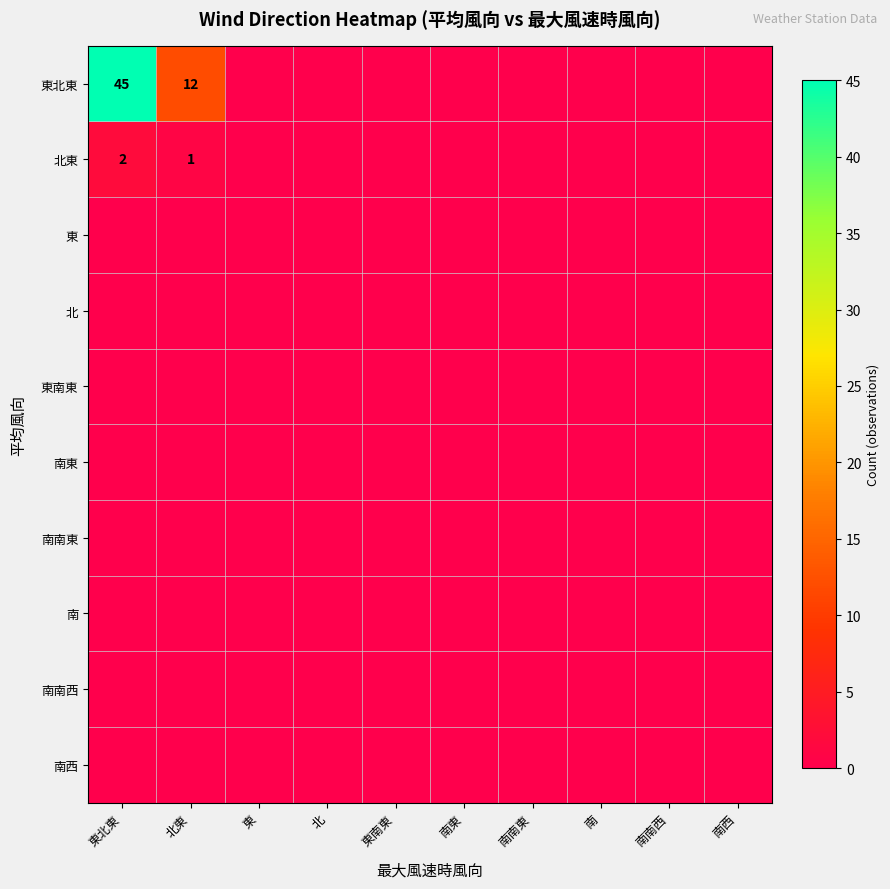

The value of 北東 at 北東 is 1. True or false?

True